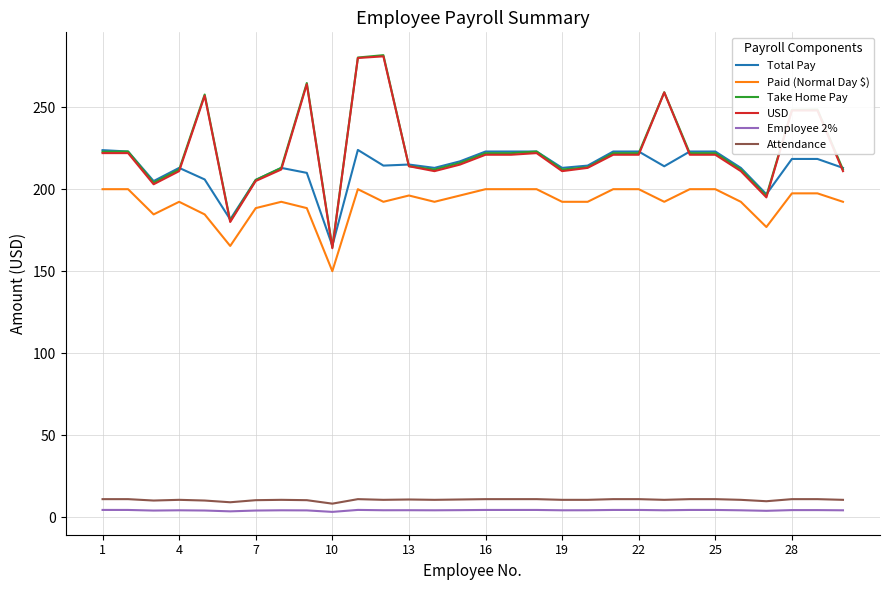

True or false: Total Pay and Attendance intersect in this chart.

False